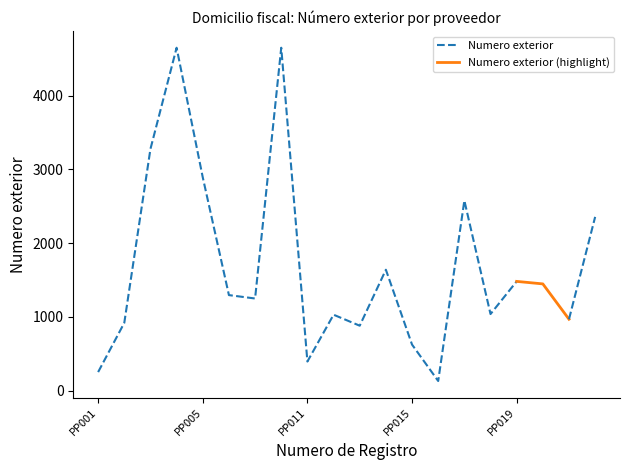

What is the highest value of the Numero exterior series?

4650